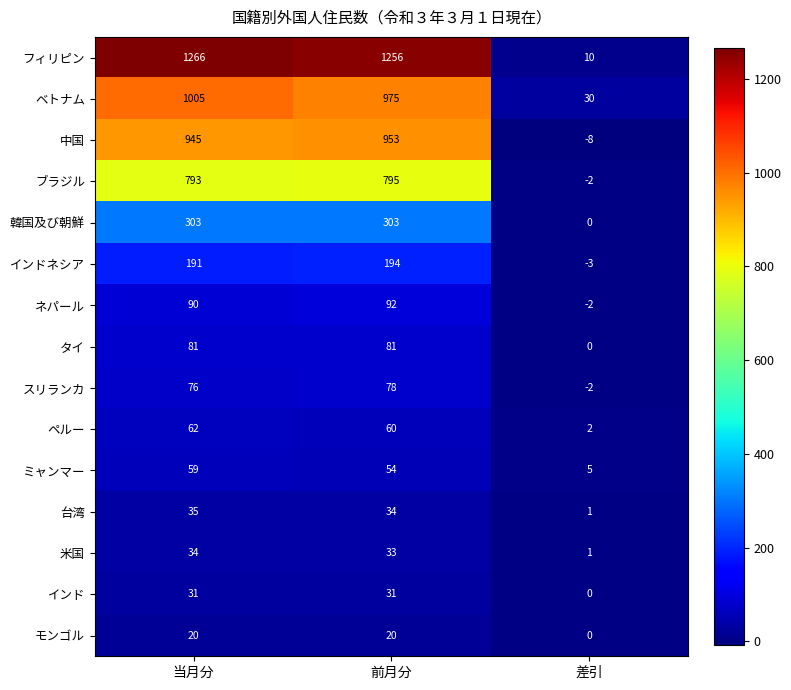

What is the sum of all フィリピン values?

2532